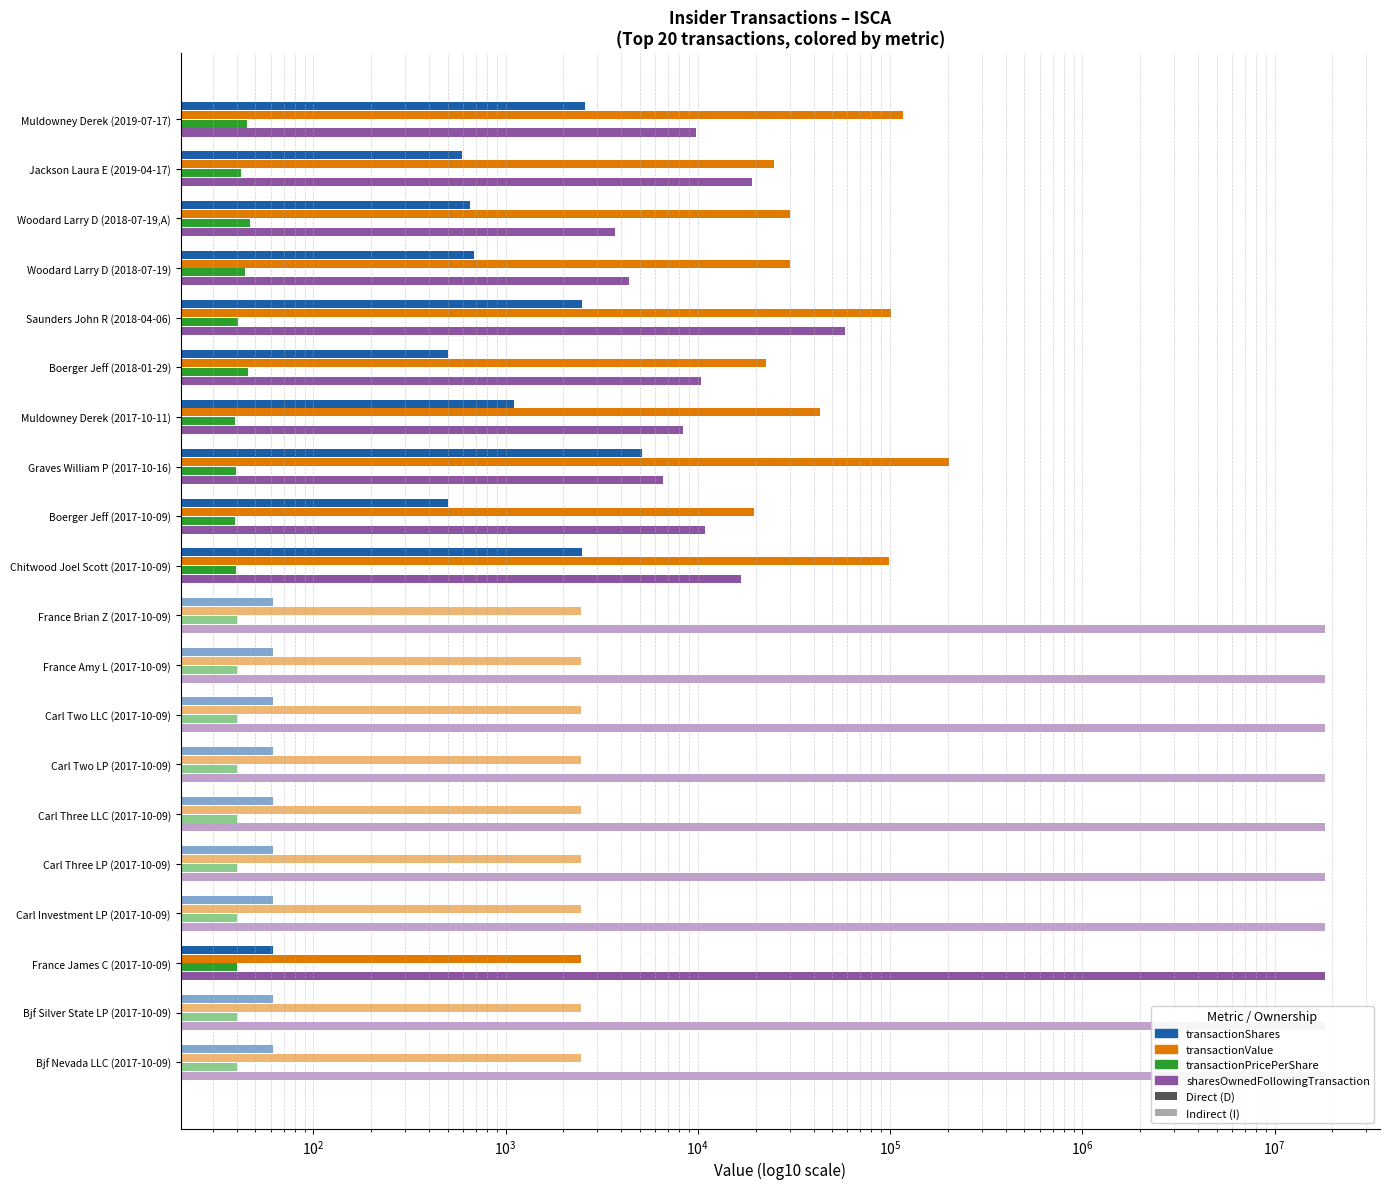

What is the value of the transactionValue bar at the 14th from the left?

2480.0